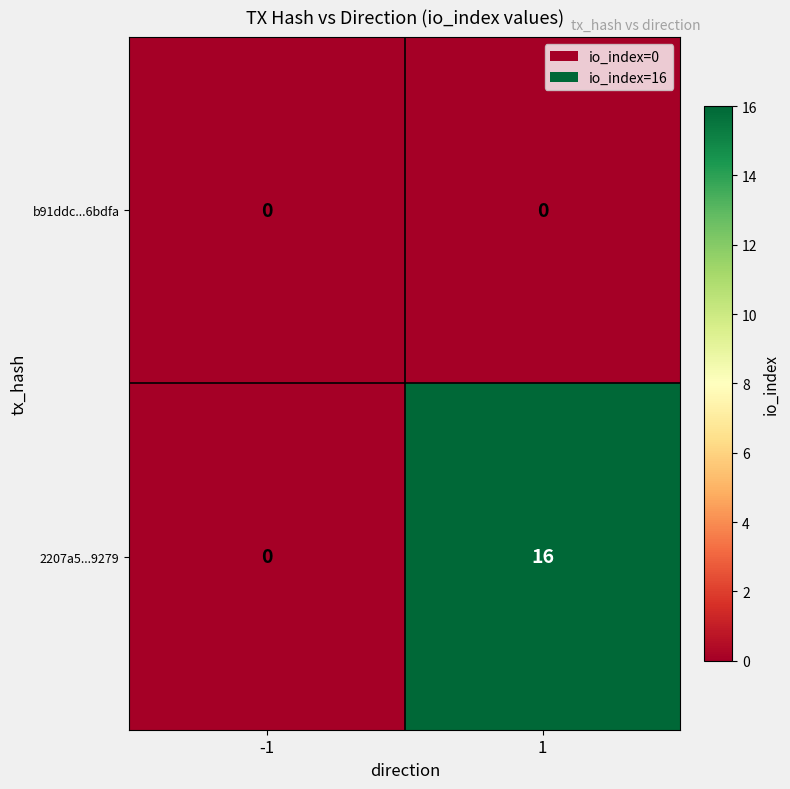

Reading right to left, what are all the values shown in this chart?

b91ddc...6bdfa: 0	0
2207a5...9279: 16	0